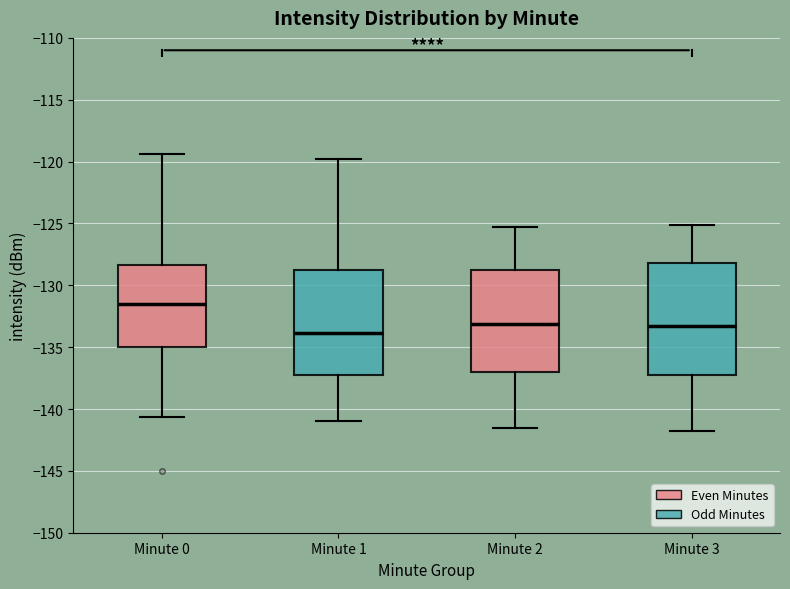

Comparing the boxes themselves (not the whiskers), which one is the tallest?

Minute 3